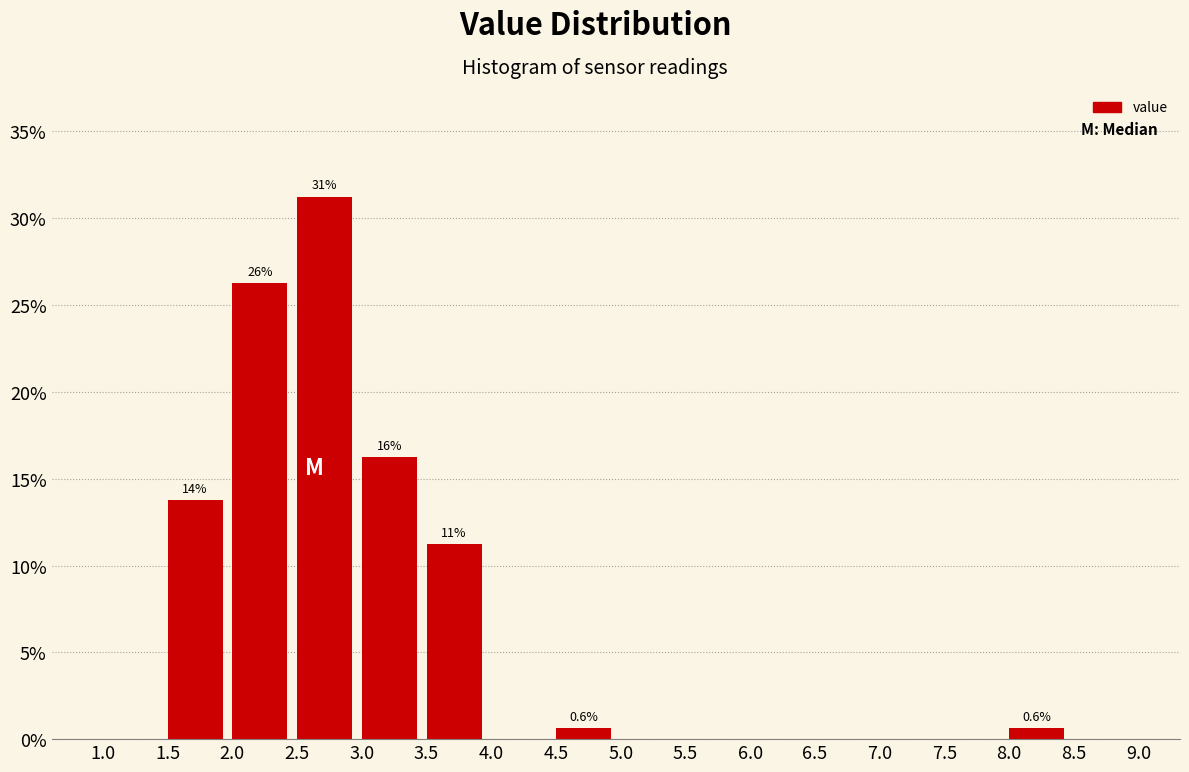

Over which range of the x-axis is the bar tallest?

2.5 to 3.0